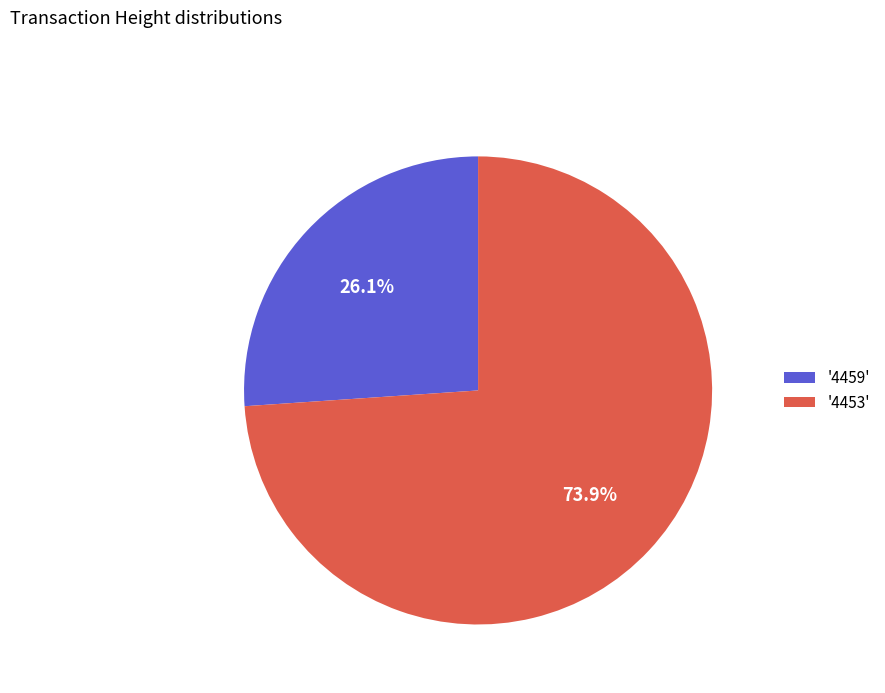

What percentage do '4459' and '4453' together represent?

100.0%